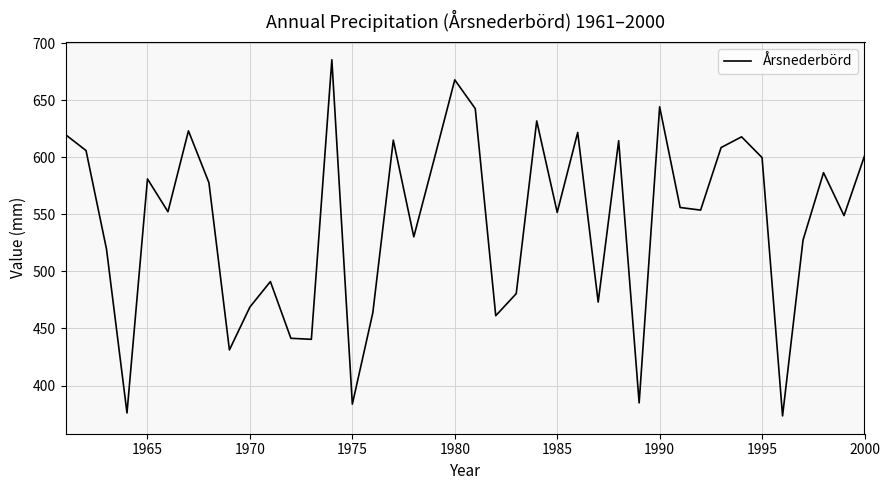

What is the minimum value shown in the chart?

373.4